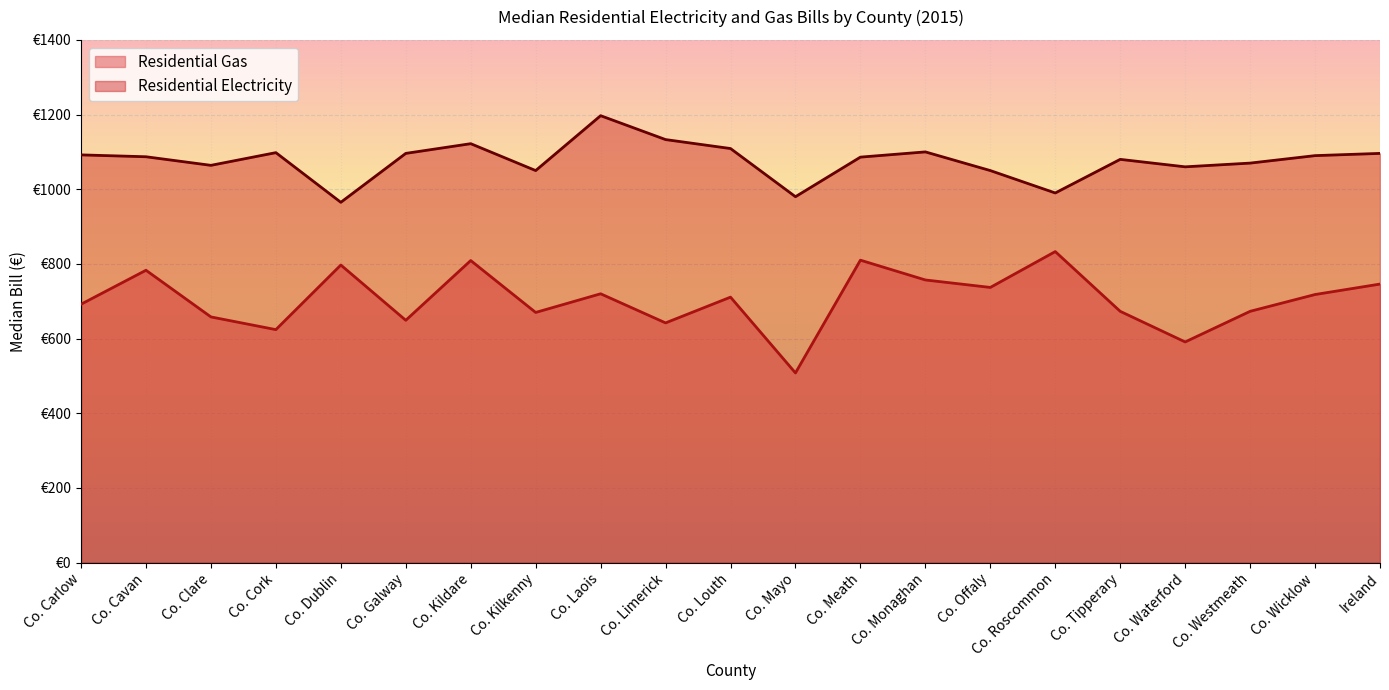

What is the value of the Residential Gas point at the 10th from the left?

642